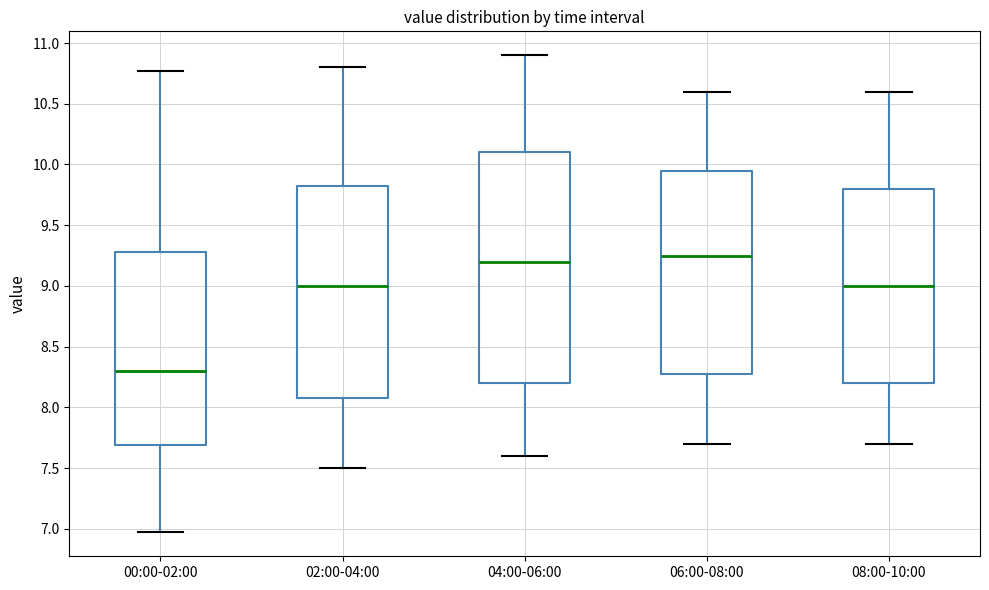

Which box is the tallest, from its lower edge to its upper edge?

04:00-06:00